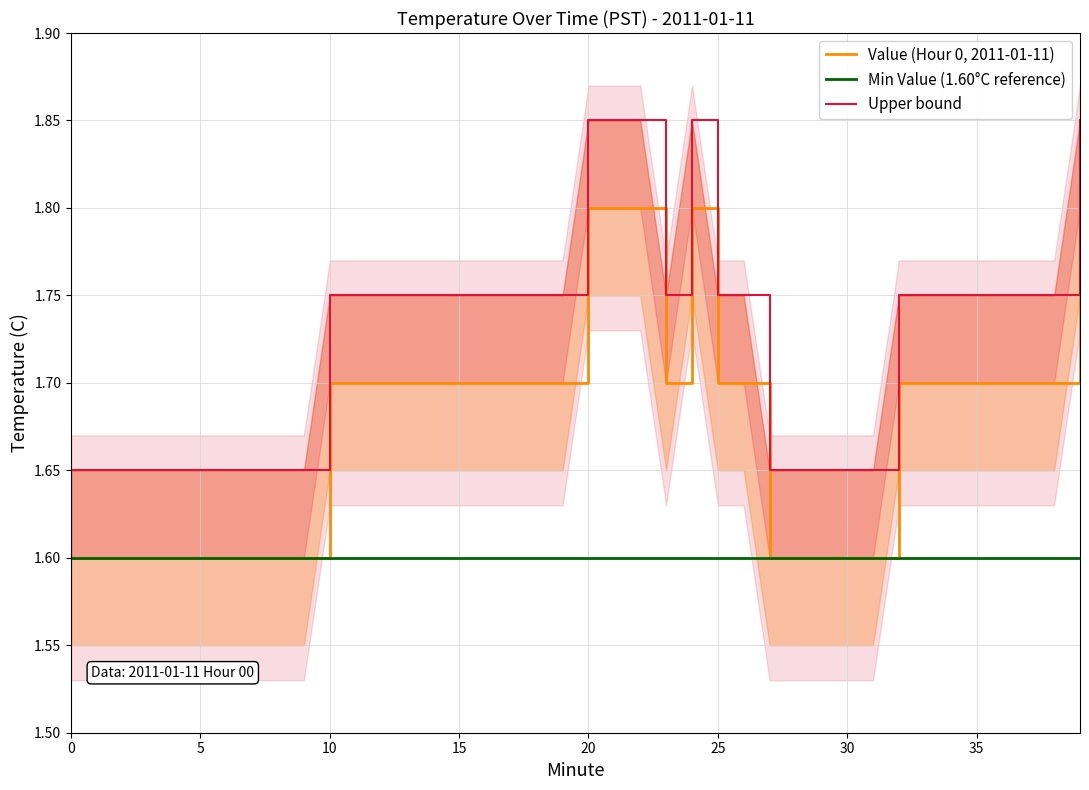

Rank the series by their maximum value, from lowest to highest.

Min Value (1.60°C reference), Value (Hour 0, 2011-01-11), Upper bound